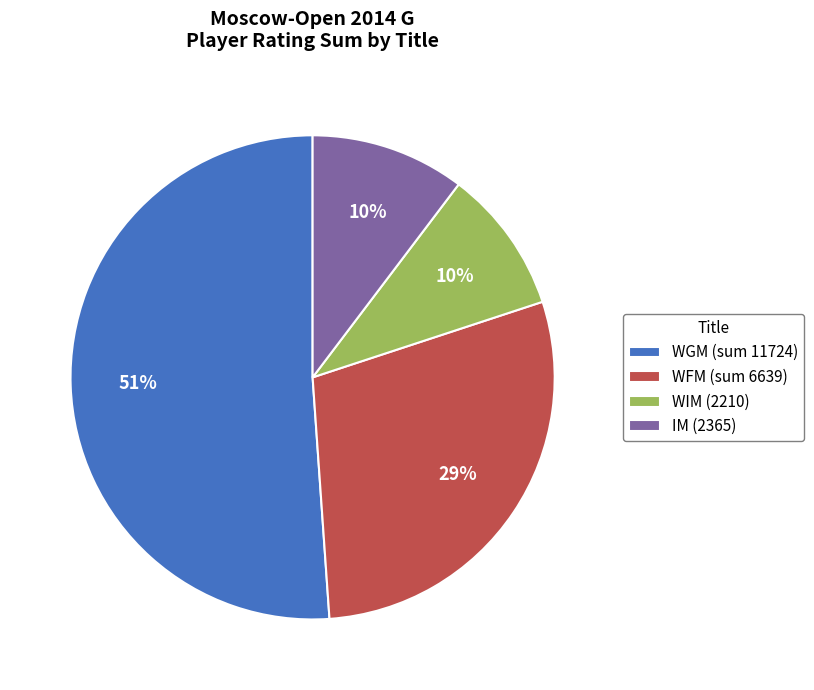

How many slices are in this pie chart?

4